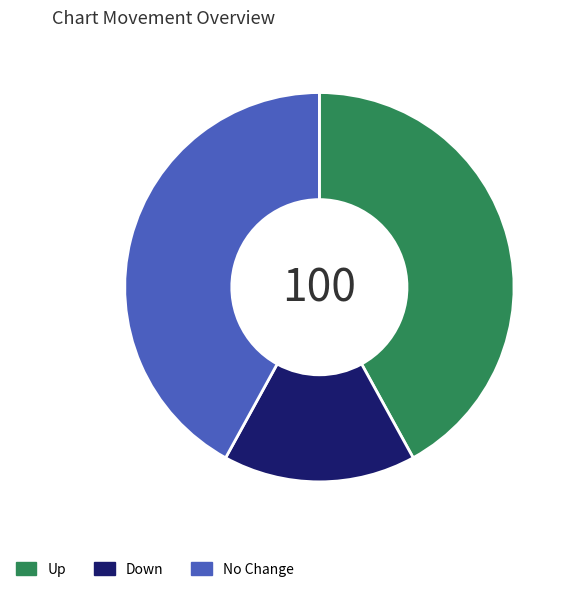

Which slice is the smallest?

Down